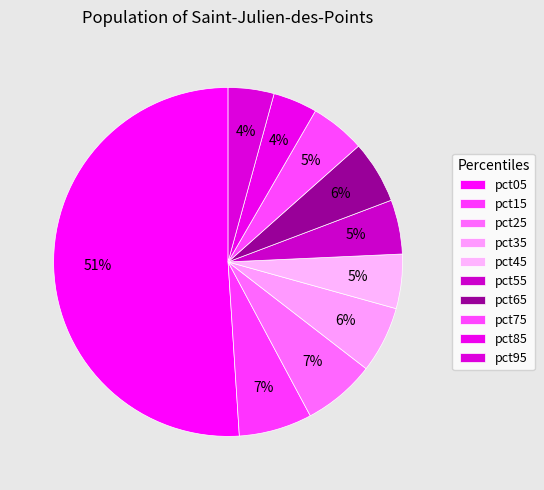

Count the number of slices in the pie.

10